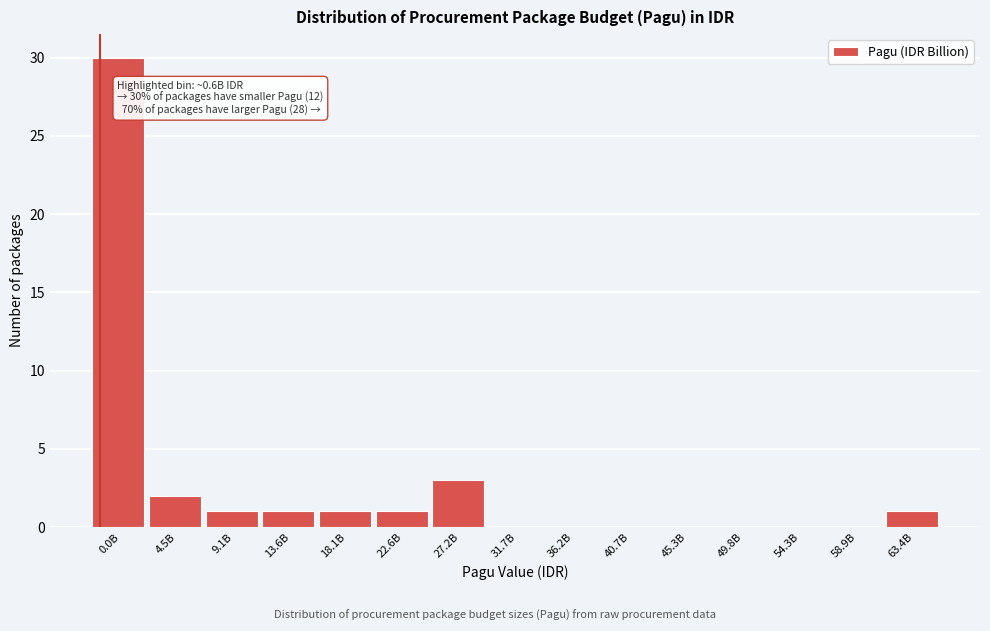

Reading left to right, list all the values displayed in this chart.

0.0B=30	4.5B=2	9.1B=1	13.6B=1	18.1B=1	22.6B=1	27.2B=3	31.7B=0	36.2B=0	40.7B=0	45.3B=0	49.8B=0	54.3B=0	58.9B=0	63.4B=1